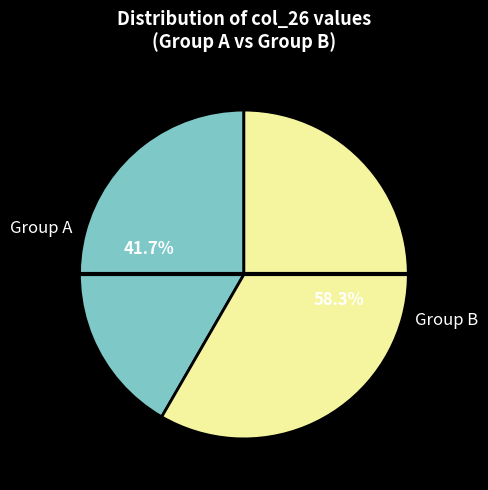

Rank the categories by value from lowest to highest.

Group A, Group B